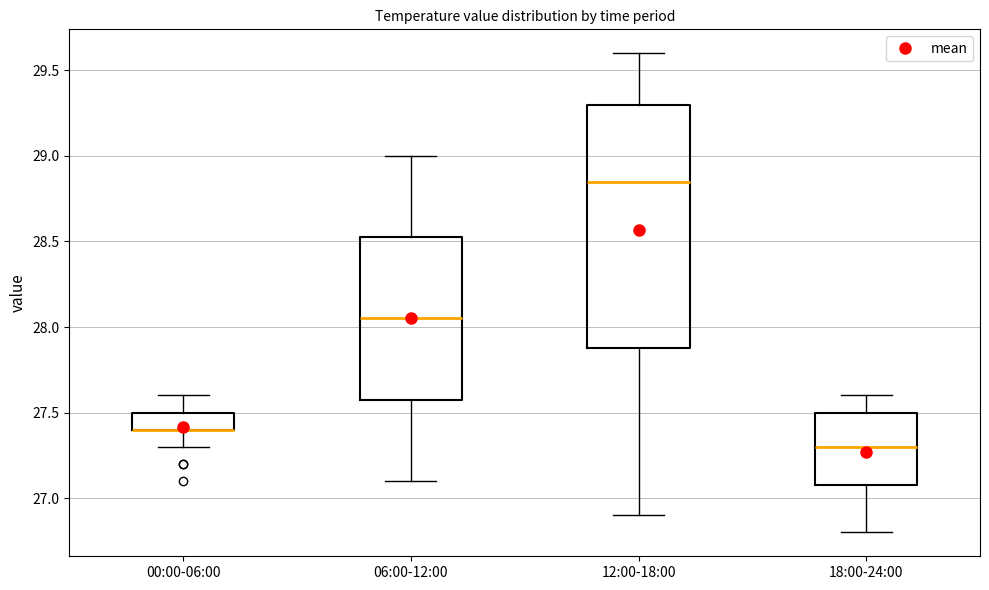

Which box is the tallest, from its lower edge to its upper edge?

12:00-18:00